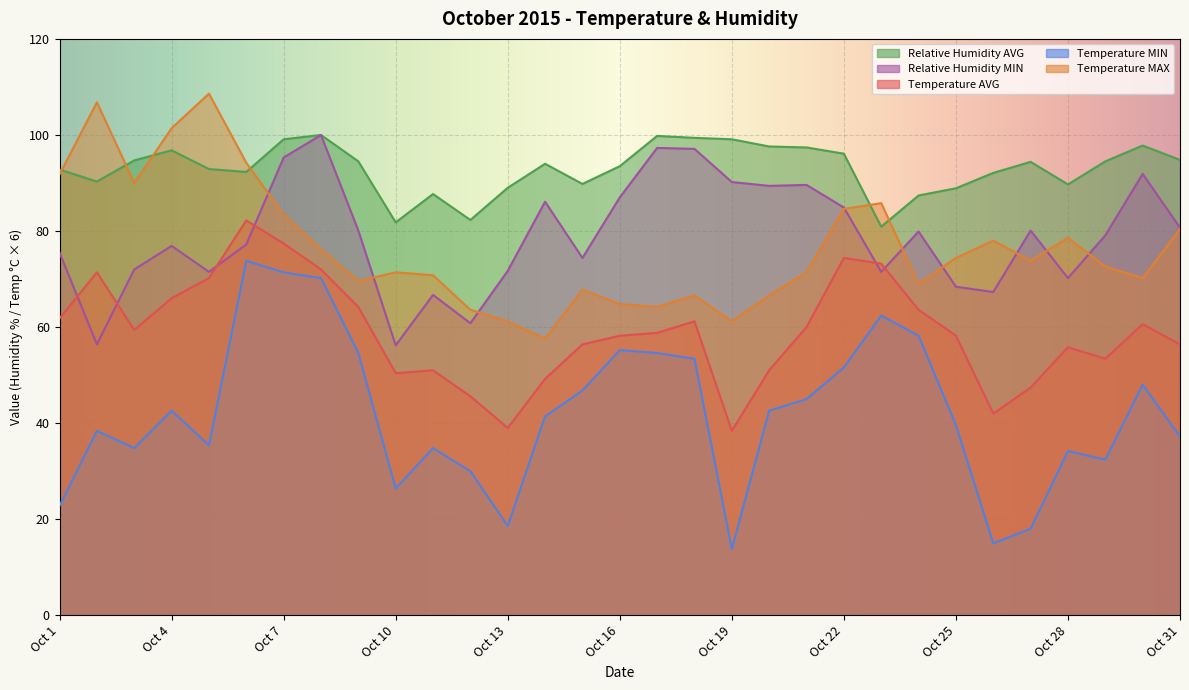

Which series has the largest total across all categories?

Relative Humidity AVG